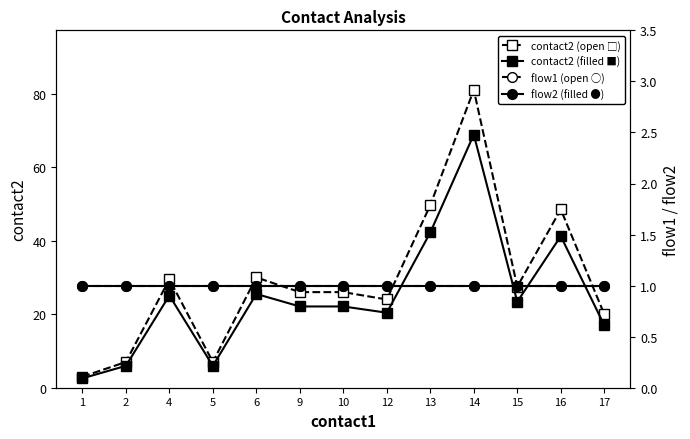

What is the difference between the maximum and second lowest values in the contact2 (open □) series?

74.0